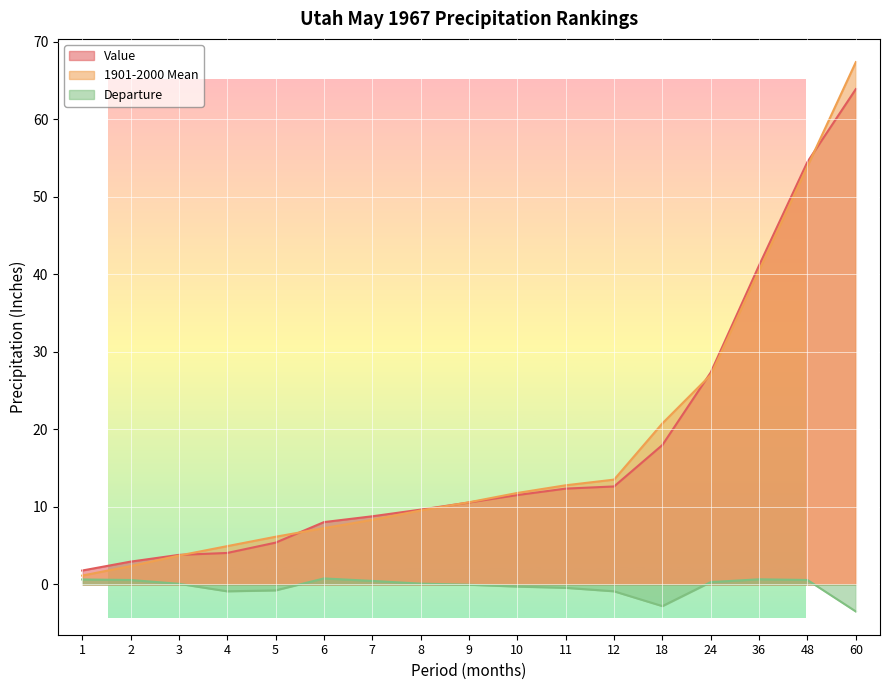

True or false: 1901-2000 Mean and Departure cross at least once.

False